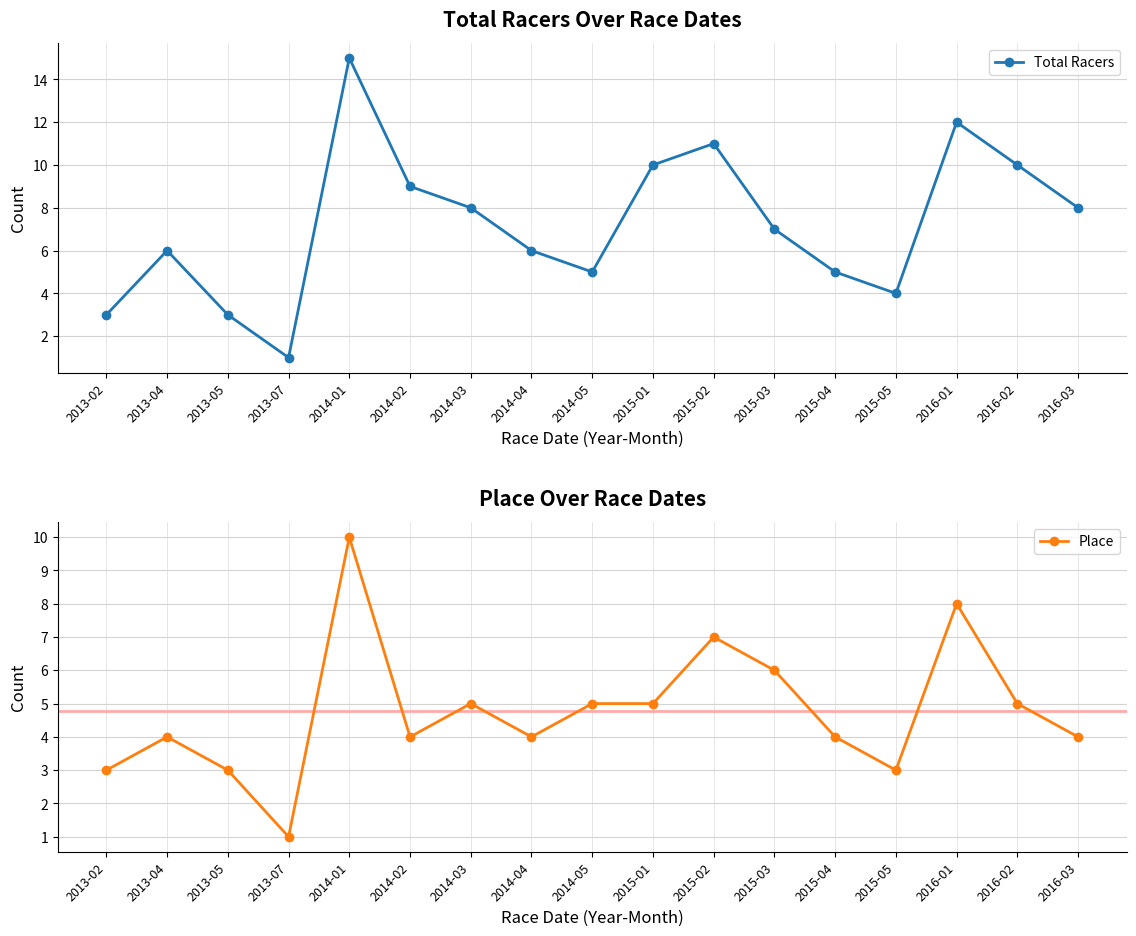

Reading left to right, what are all the values shown in this chart?

Total Racers: 2013-02=3	2013-04=6	2013-05=3	2013-07=1	2014-01=15	2014-02=9	2014-03=8	2014-04=6	2014-05=5	2015-01=10	2015-02=11	2015-03=7	2015-04=5	2015-05=4	2016-01=12	2016-02=10	2016-03=8
Place: 2013-02=3	2013-04=4	2013-05=3	2013-07=1	2014-01=10	2014-02=4	2014-03=5	2014-04=4	2014-05=5	2015-01=5	2015-02=7	2015-03=6	2015-04=4	2015-05=3	2016-01=8	2016-02=5	2016-03=4